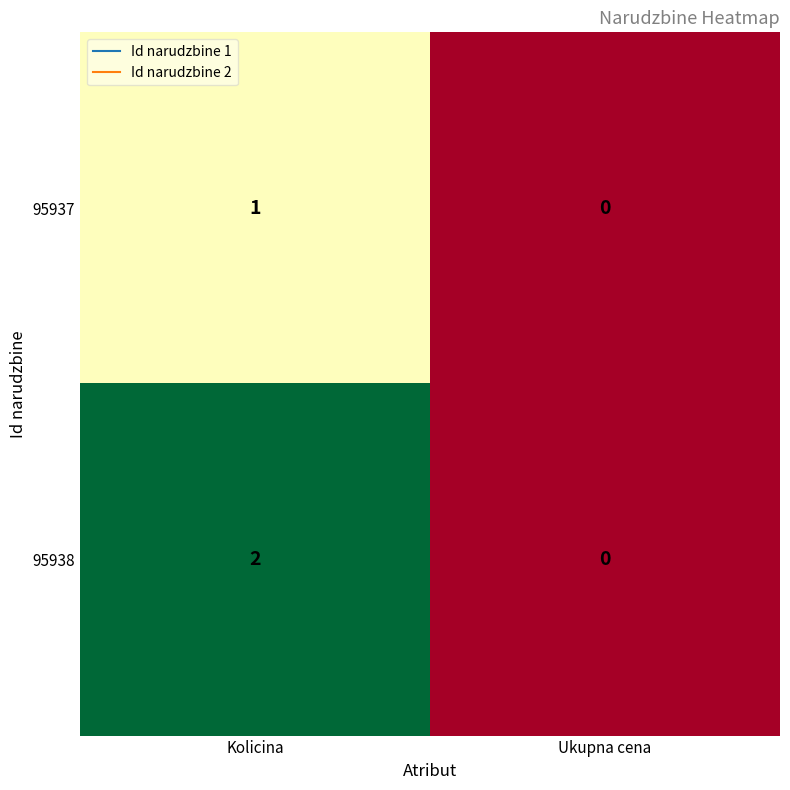

At which label is 95937 closest to 0?

Ukupna cena